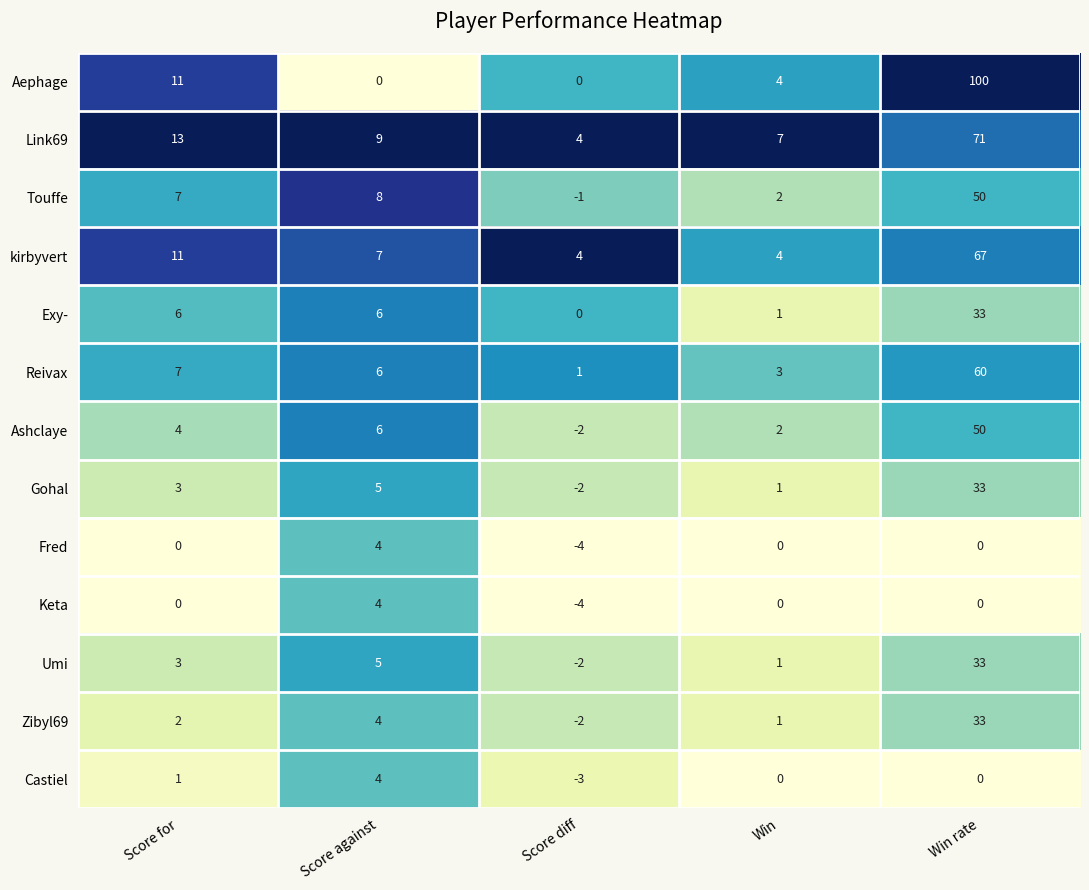

At which category does the chart reach its peak across all series?

Win rate